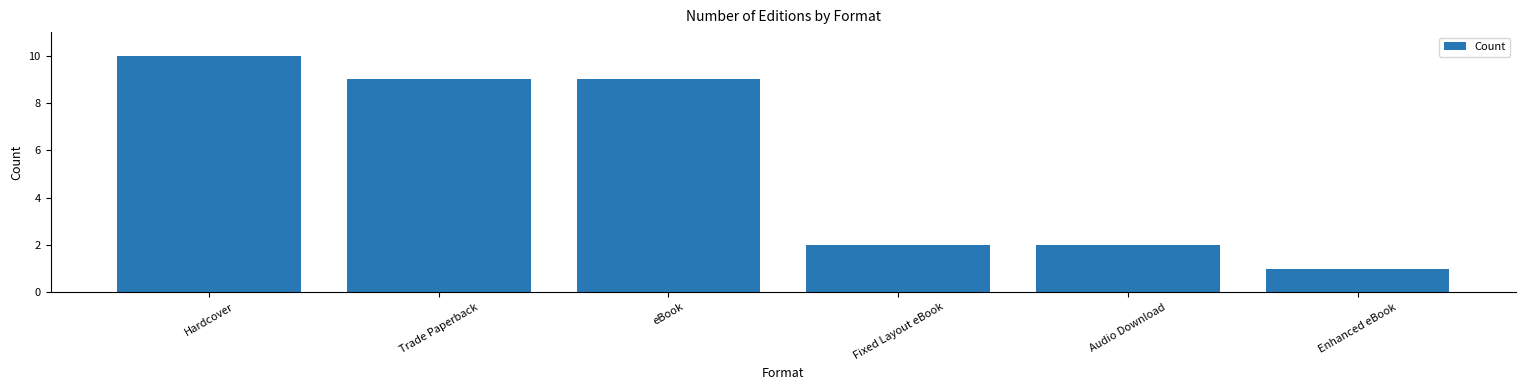

What is the average value?

6